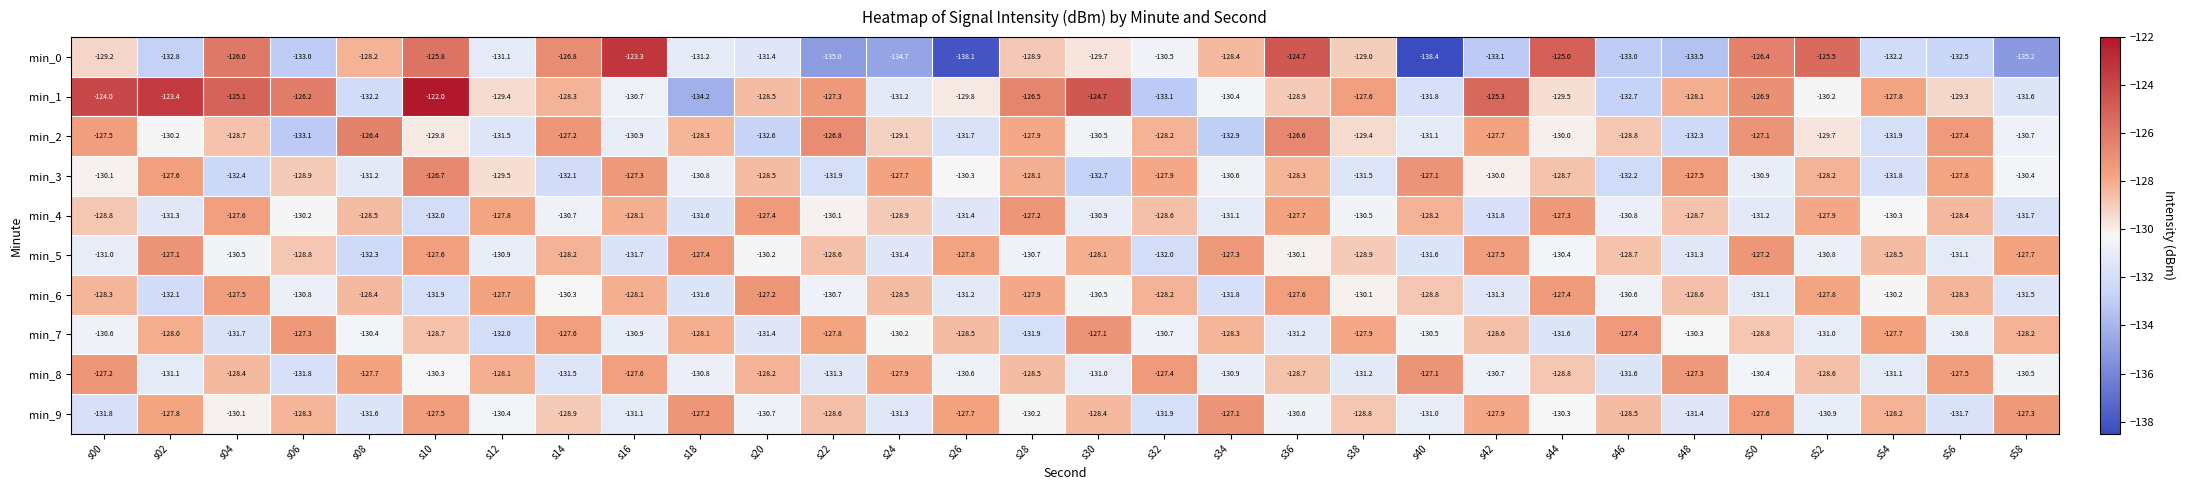

What is the approximate value of min_4 at s12?

-127.8